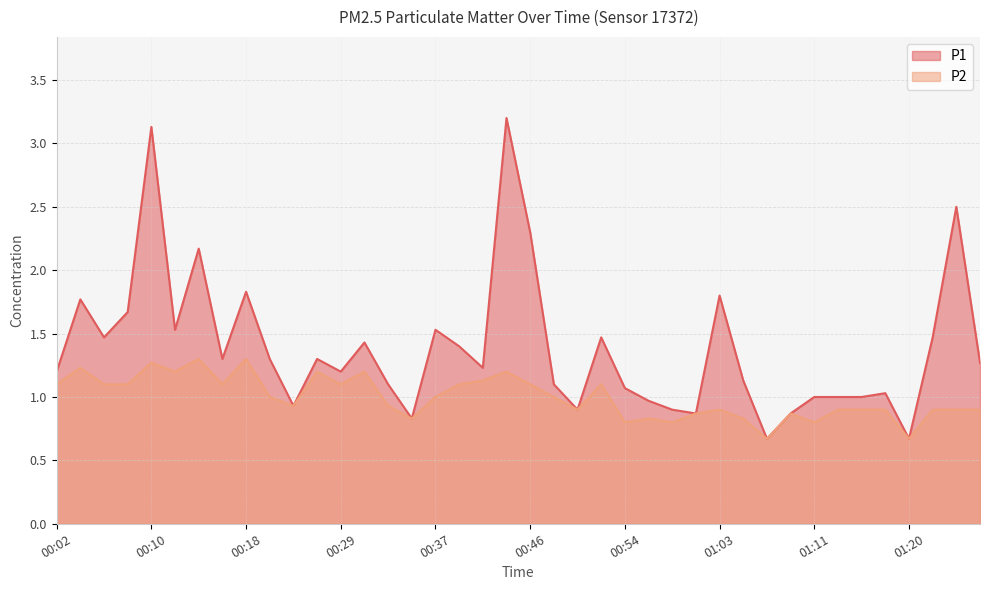

What is the value of the P2 point at the 26th from the left?

0.8